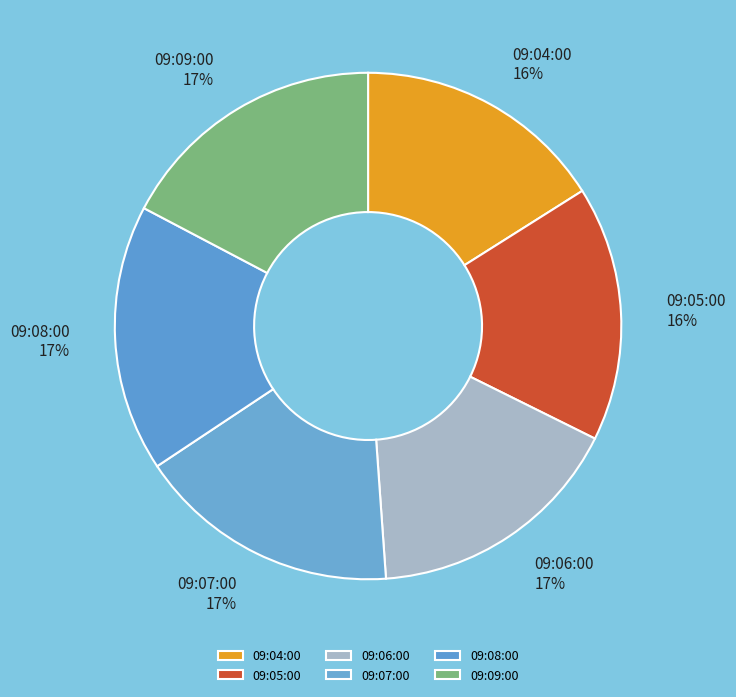

To the nearest percent, what is the difference between the 09:09:00 and 09:04:00 slice percentages?

1%